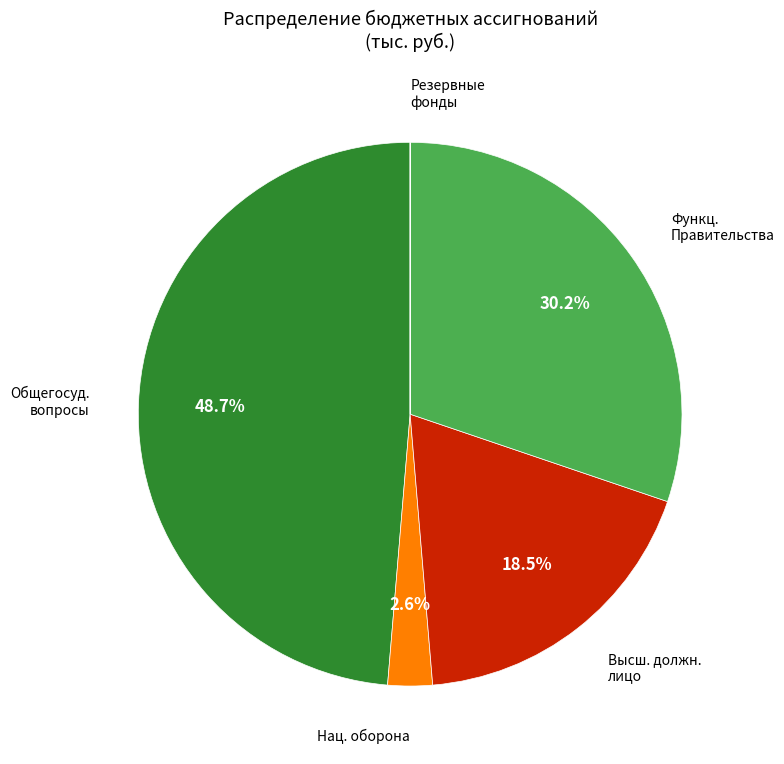

Is there a majority slice in this chart?

No